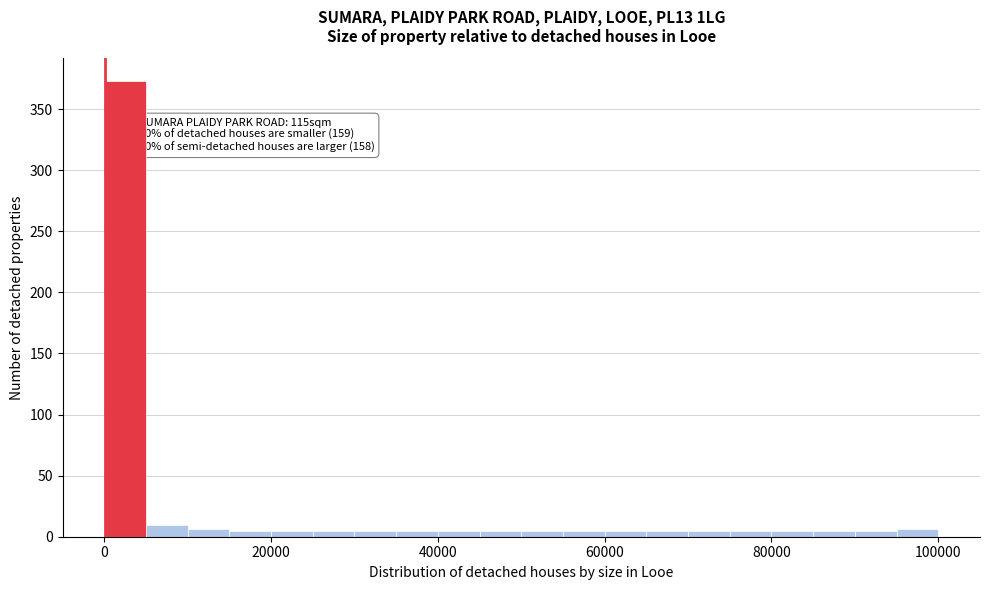

Around what value on the x-axis is the tallest bar? Give the approximate position of its centre, as read against the axis.

2000